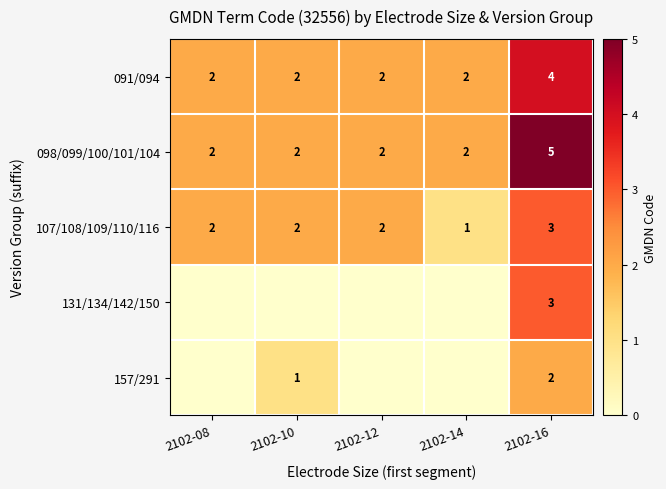

Which label corresponds to the largest value in the chart?

2102-16